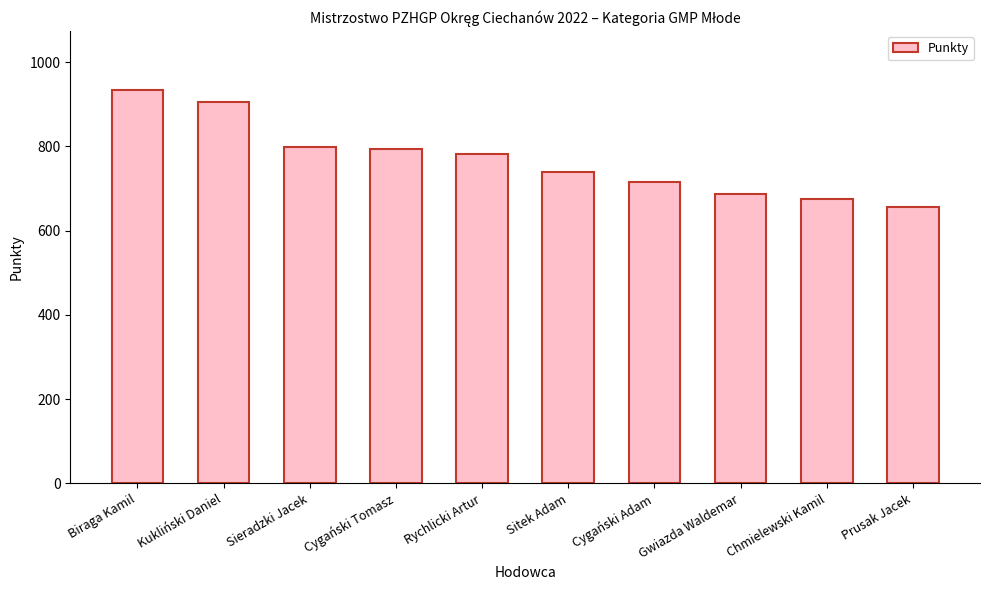

What is the greatest value displayed?

933.9